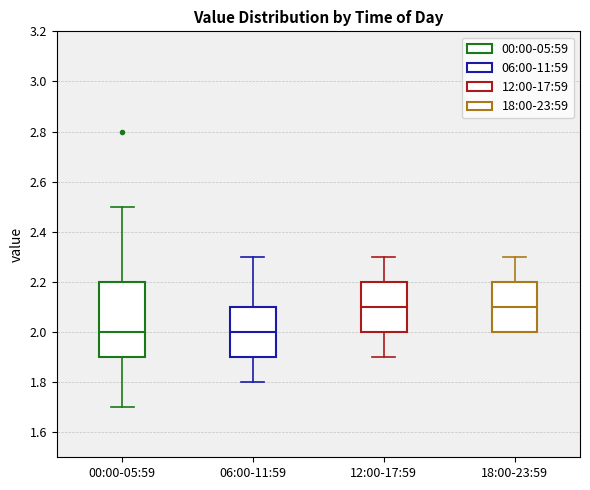

Where does the median line of the box for 06:00-11:59 sit on the y-axis? The values are not printed on the chart, so give them approximately, as read against the axis.

2.0